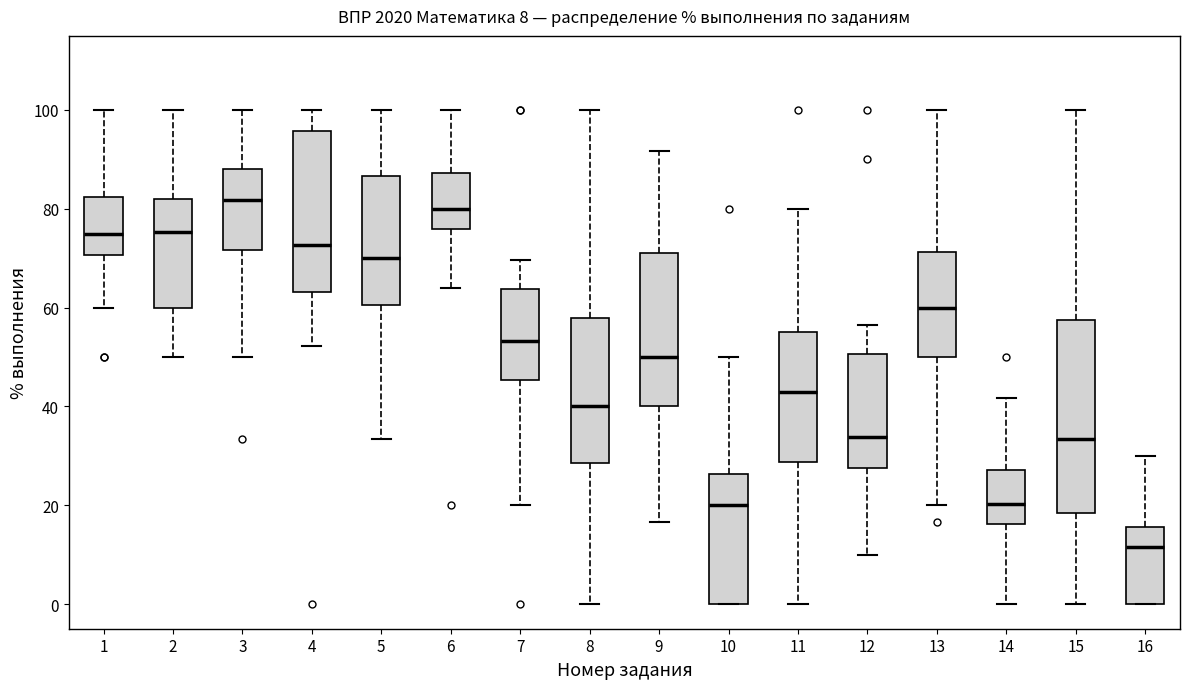

Which box has the lowest median line?

16